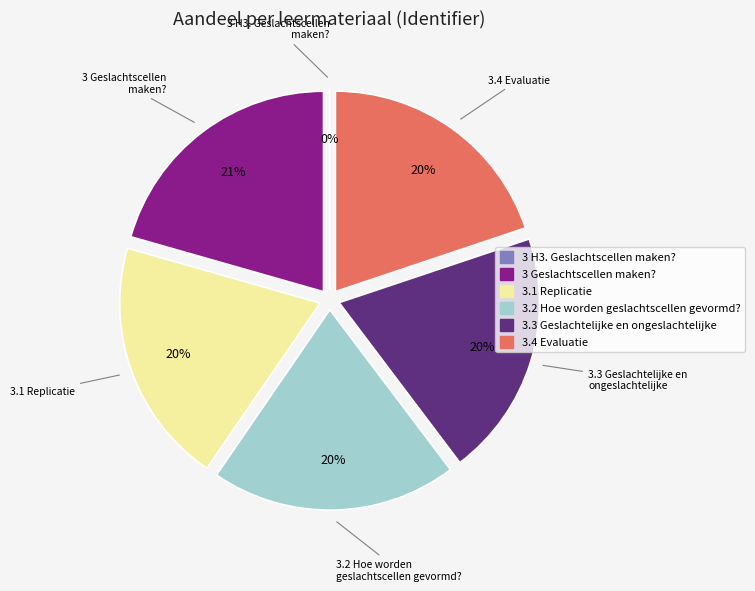

Approximately how many times larger is the value at 3.1 Replicatie compared to 3.4 Evaluatie?

1.0